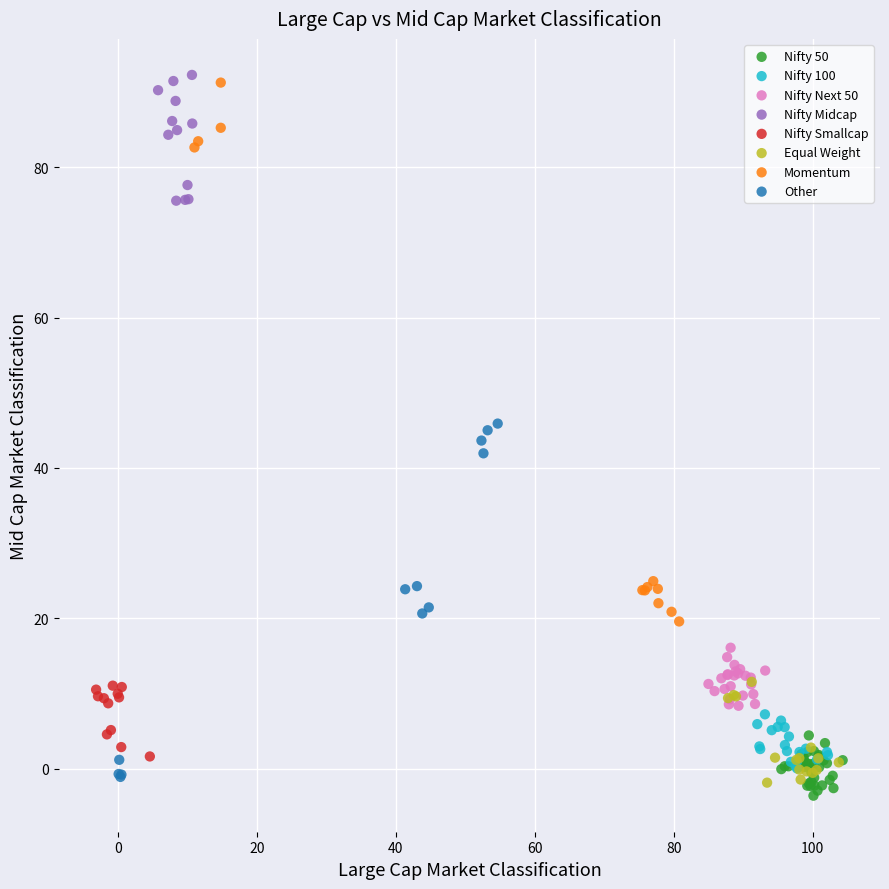

Which series has the widest spread of Y values?

Momentum